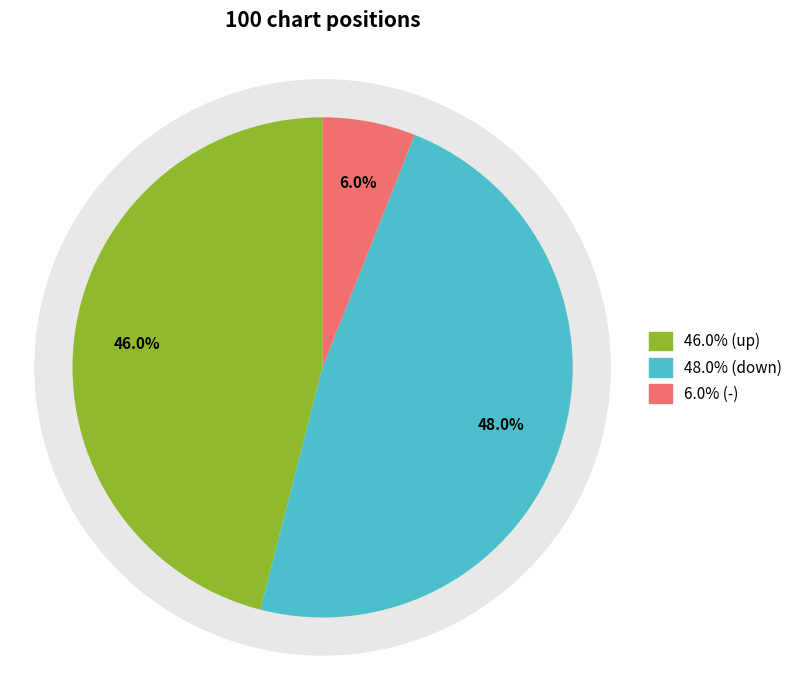

How many segments does this pie chart have?

3